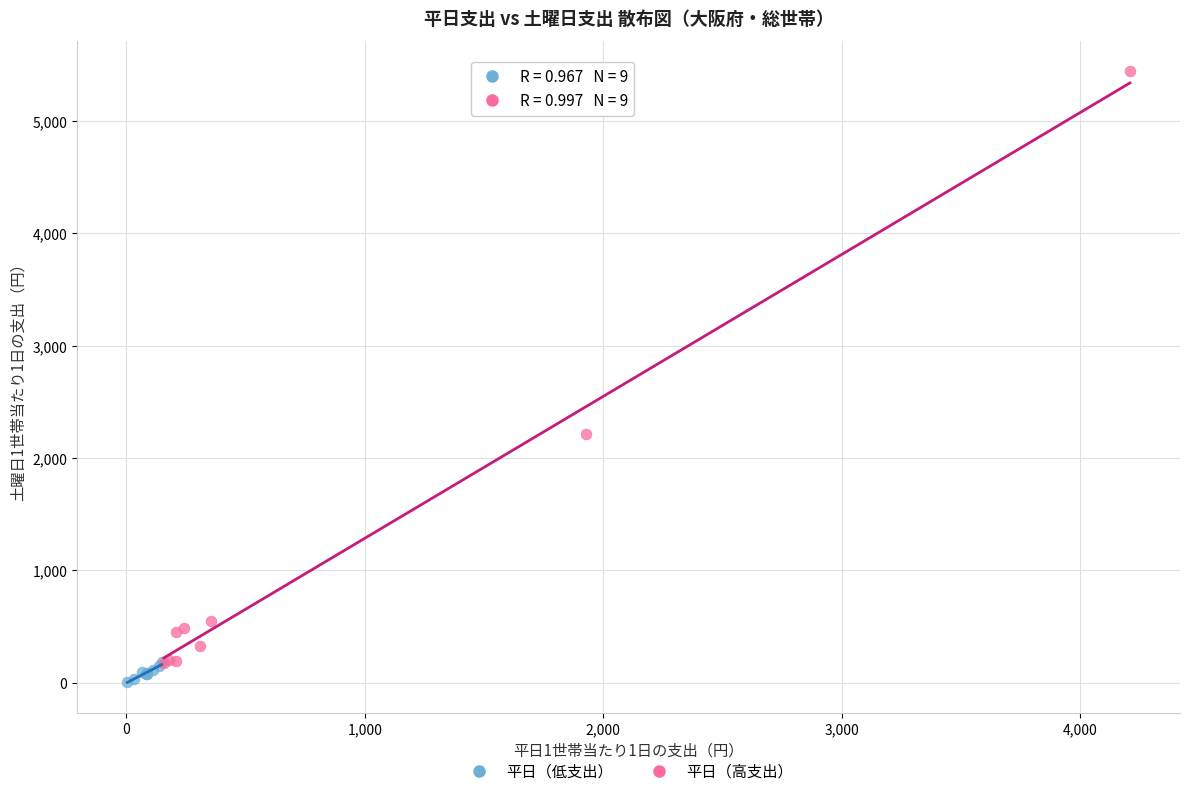

Which series has the widest spread of Y values?

平日（高支出）